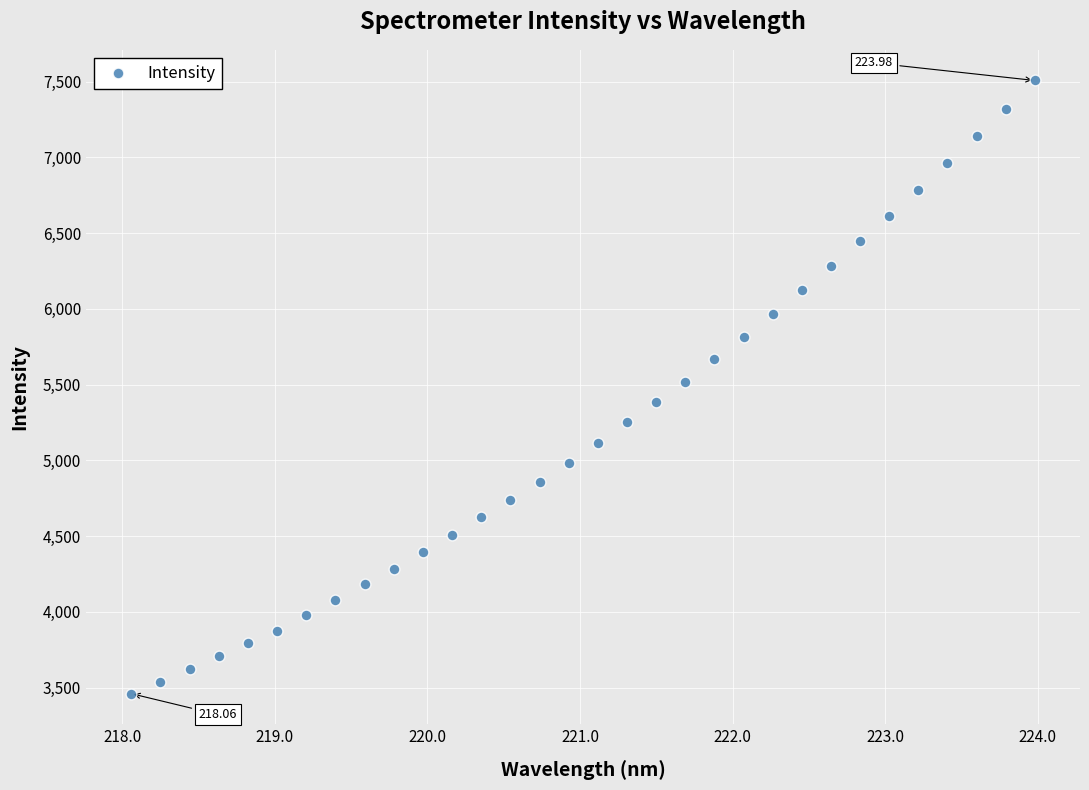

What is the range of Y values (max minus min)?

4046.4